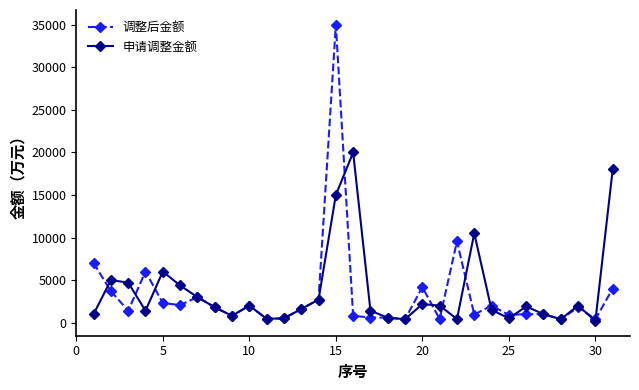

Which series has the widest spread of values?

调整后金额